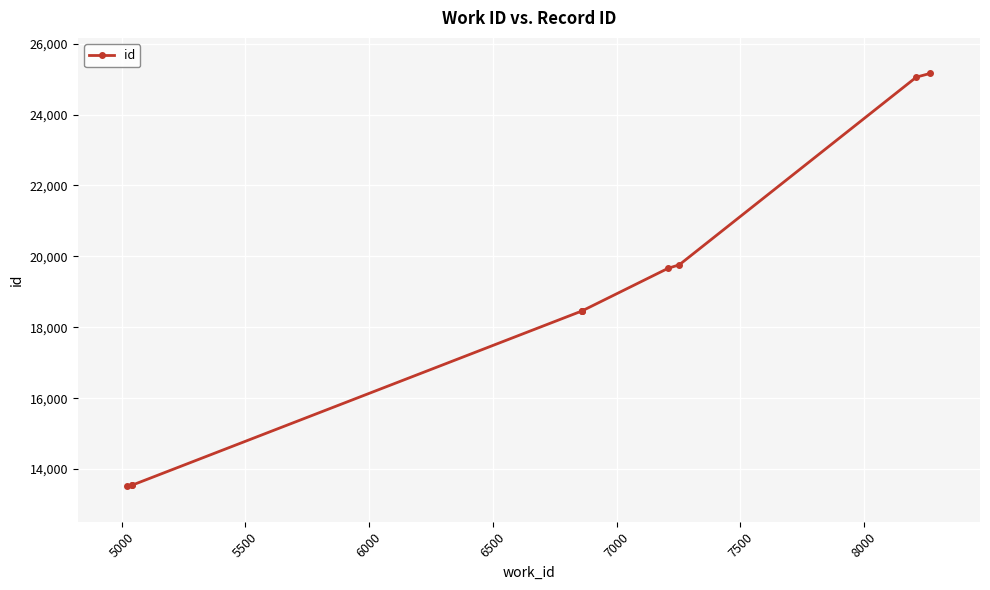

Is it true that the value at 5000 is 13547?

True